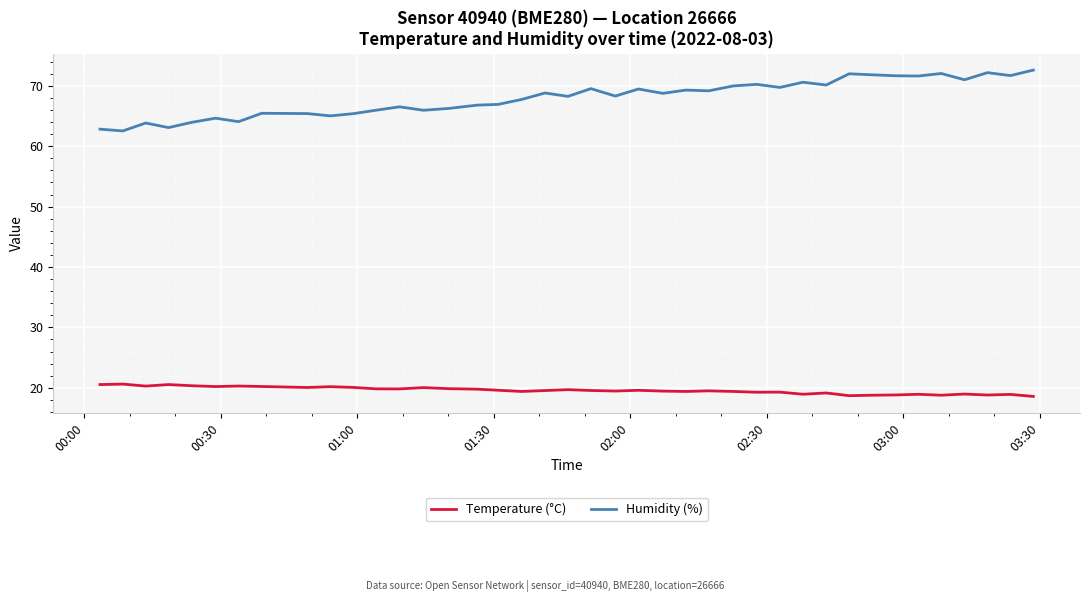

True or false: Temperature (°C) and Humidity (%) cross at least once.

False